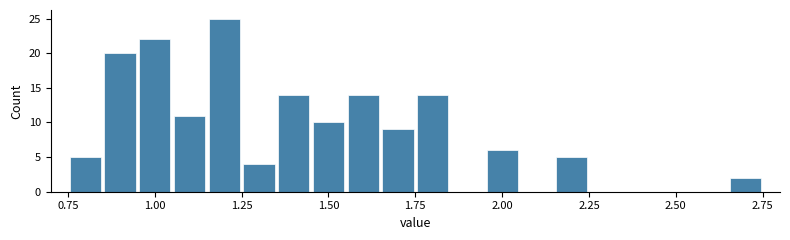

Around what value on the x-axis is the tallest bar? Give the approximate position of its centre, as read against the axis.

1.20